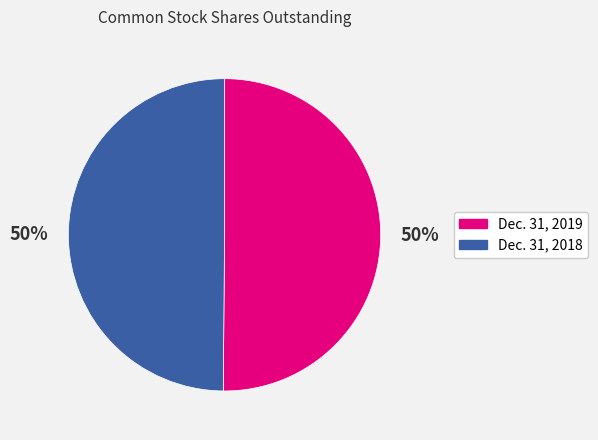

Combined, do Dec. 31, 2018 and Dec. 31, 2019 account for over 50%?

Yes